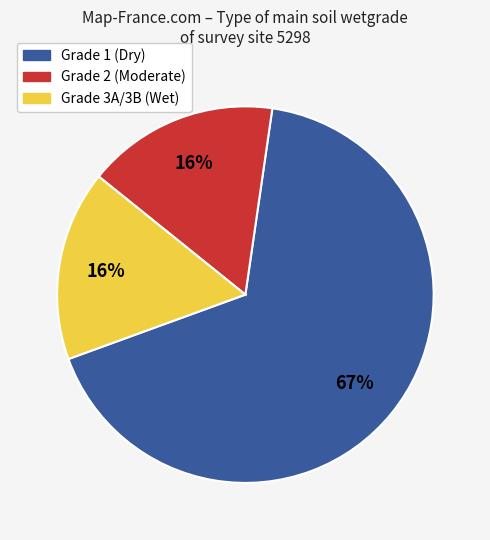

Do Grade 1 (Dry) and Grade 3A/3B (Wet) together represent more than half of the pie?

Yes